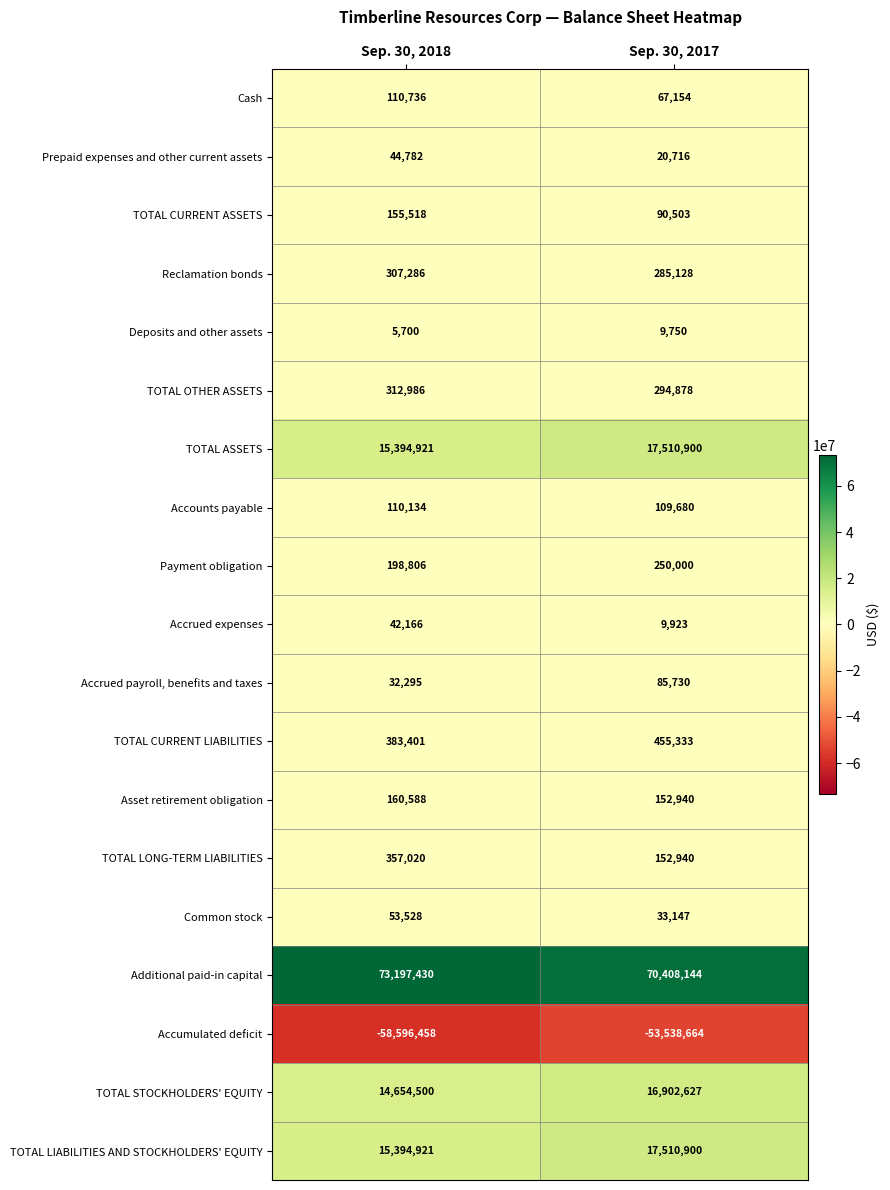

Rank the categories by TOTAL OTHER ASSETS value from highest to lowest.

Sep. 30, 2018, Sep. 30, 2017